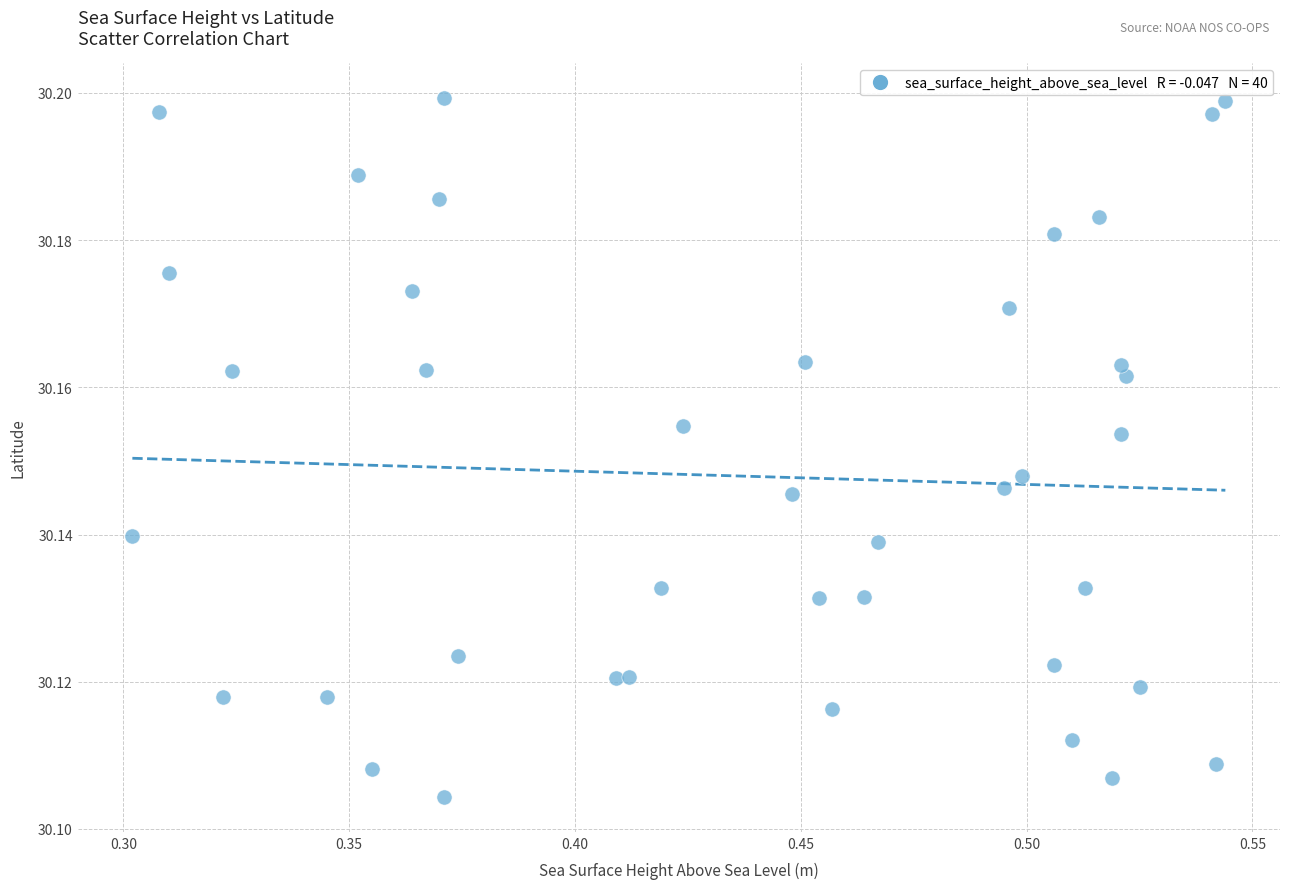

Count the number of points in this scatter plot.

40